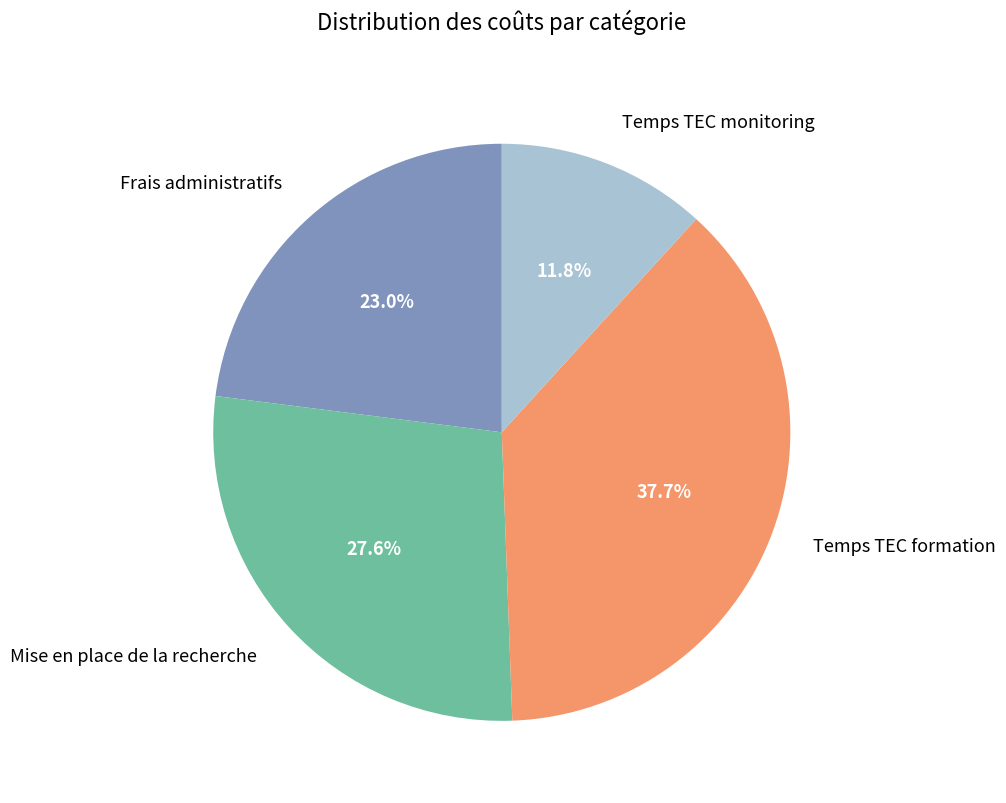

Which has a higher value, Temps TEC monitoring or Frais administratifs?

Frais administratifs